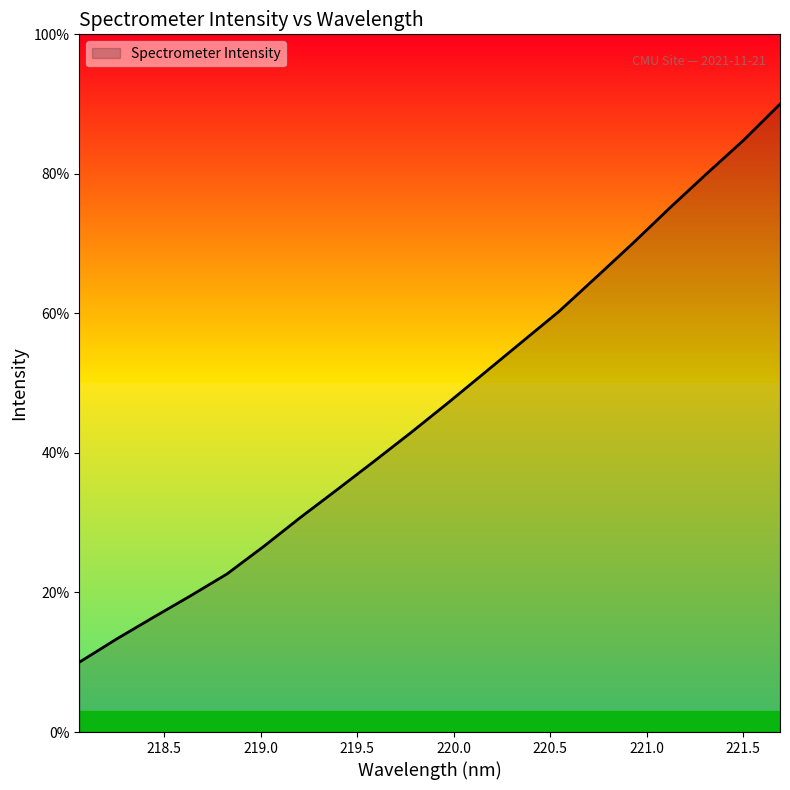

What is the greatest value displayed?

90.0